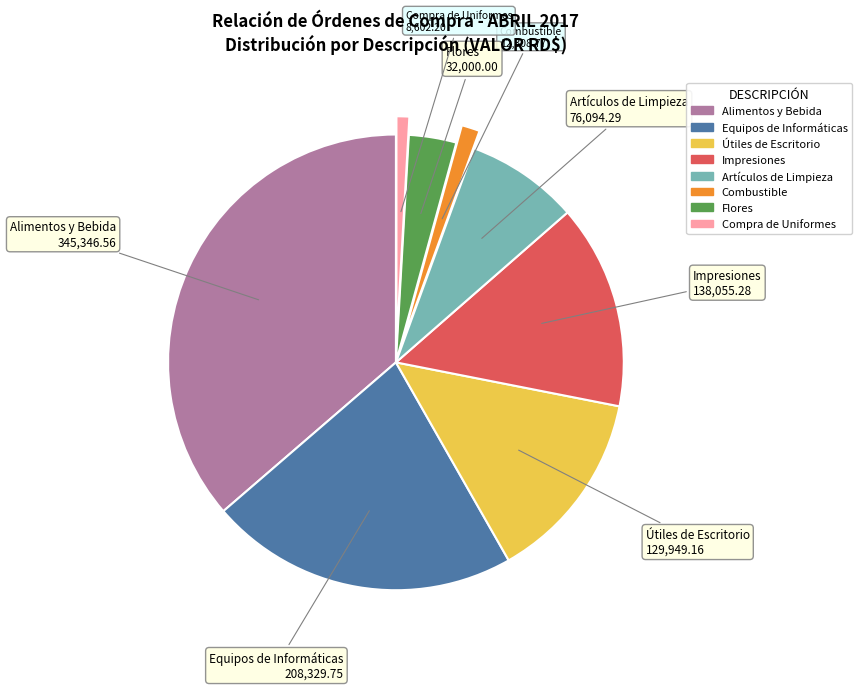

Combined, do Compra de Uniformes and Combustible account for over 50%?

No